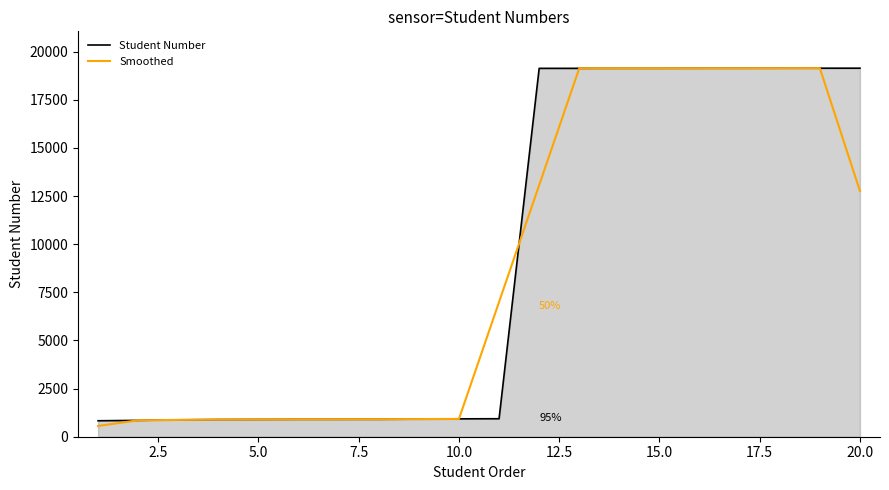

What is the maximum value shown in the chart?

19140.0